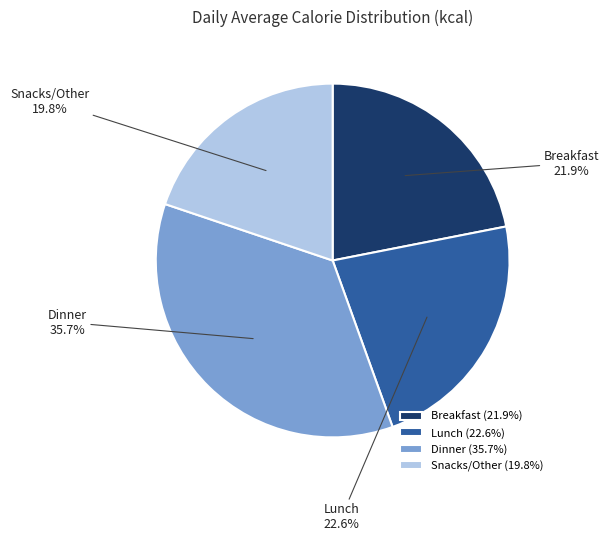

To the nearest percent, what is the average slice percentage?

25%